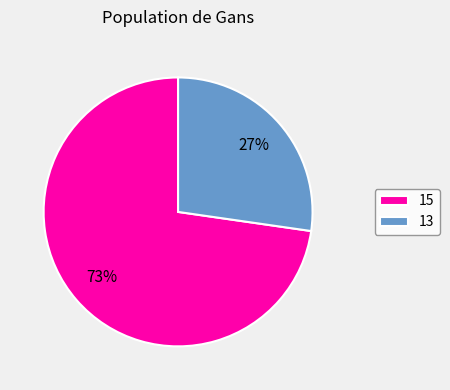

What is the largest slice in the pie chart?

15